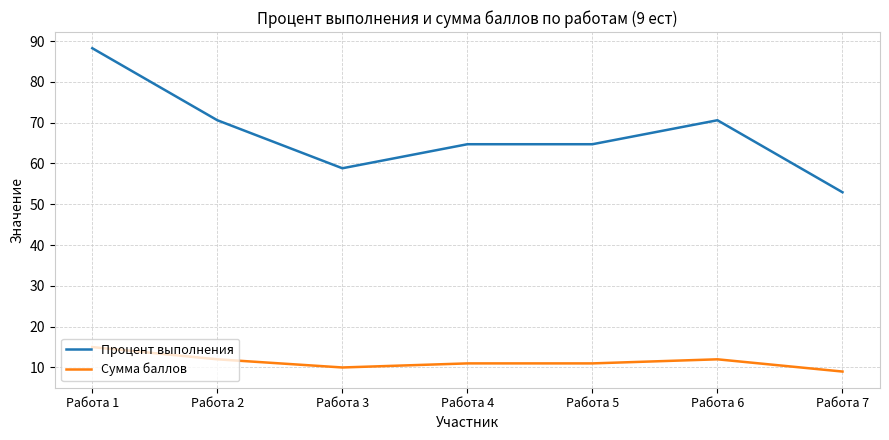

What is the difference between the maximum and minimum values in the Процент выполнения series?

35.3